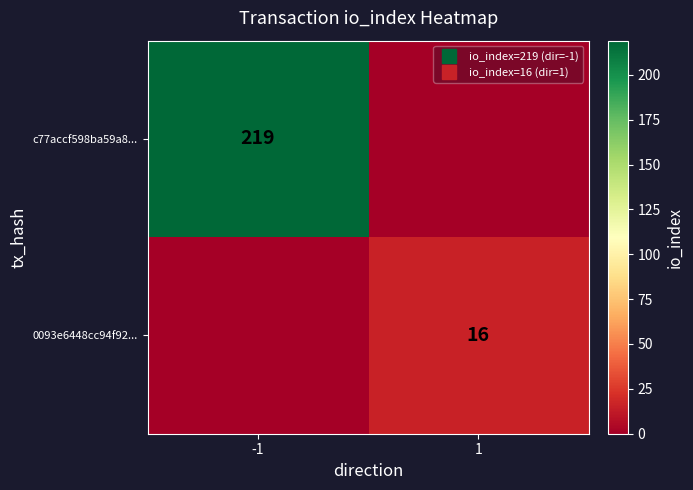

At which label does c77accf598ba59a8... reach its peak?

-1